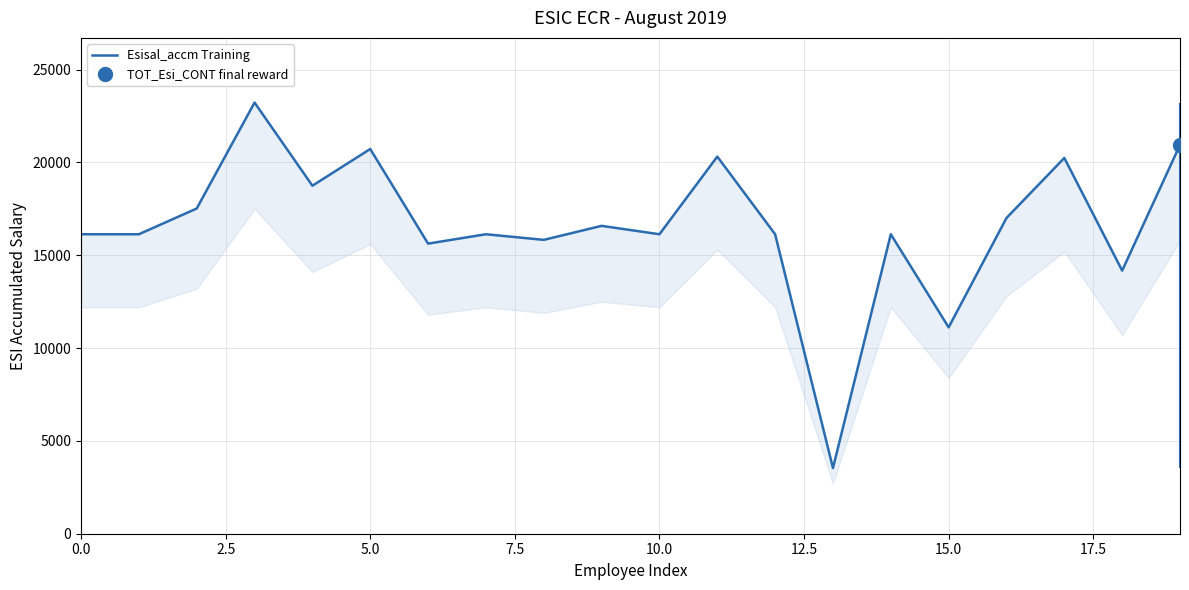

What is the label of the 5th point from the right?

15